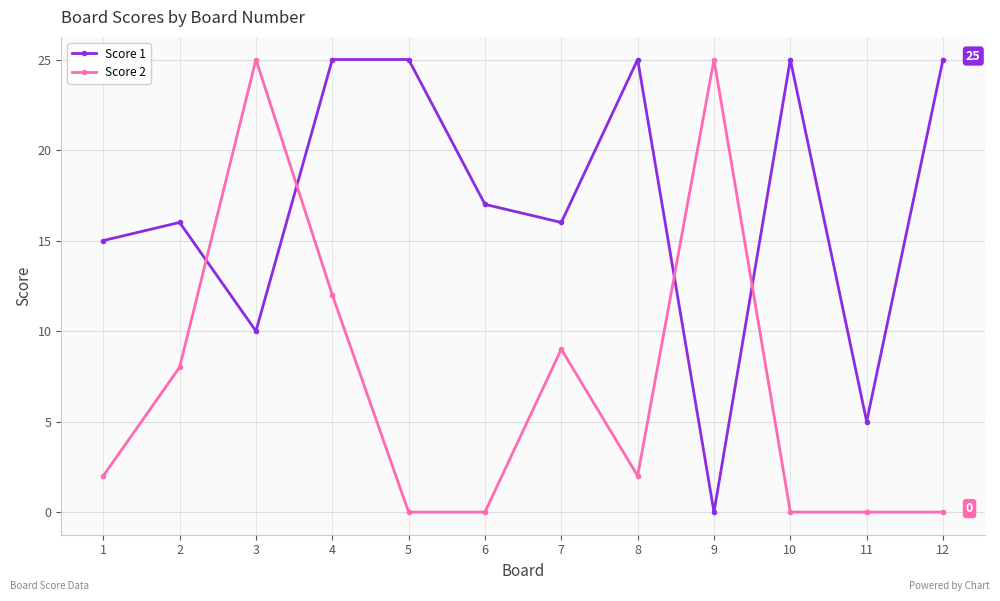

How many series are shown in this chart?

2